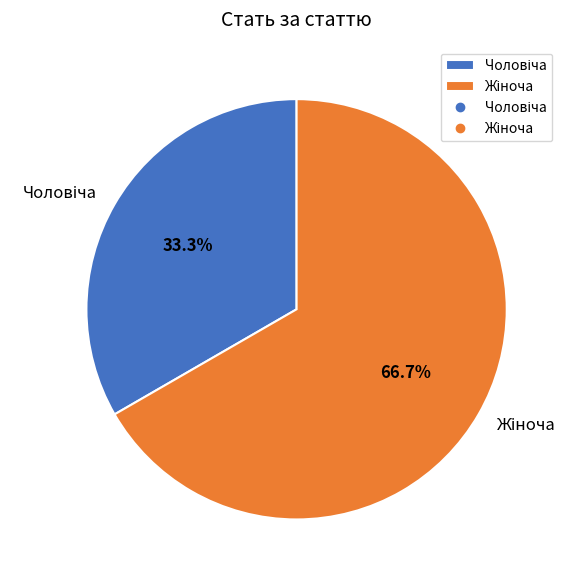

Does any single category account for the majority?

Yes